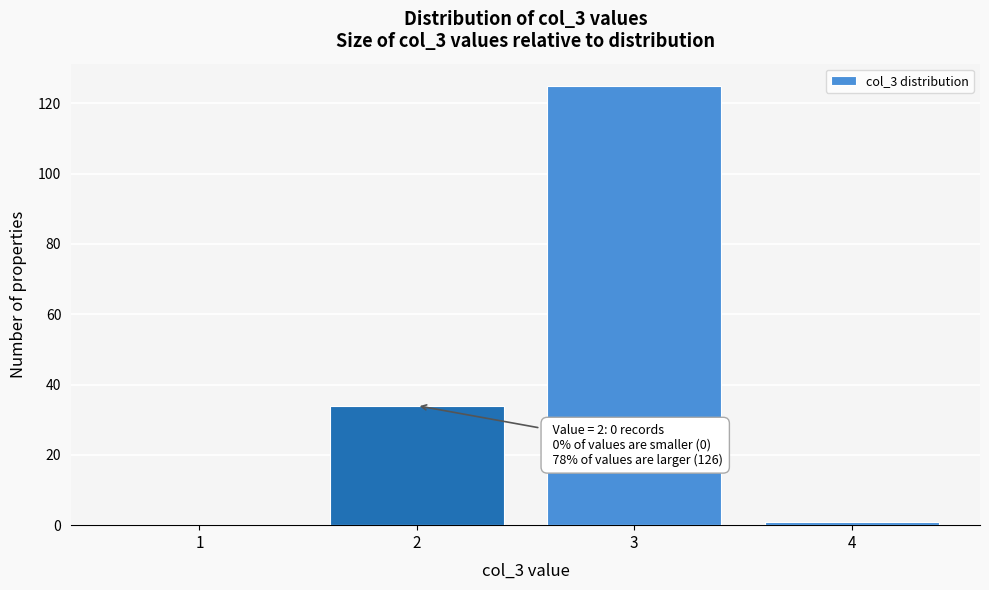

Reading left to right, transcribe all the data shown in this chart.

1=0	2=34	3=125	4=1